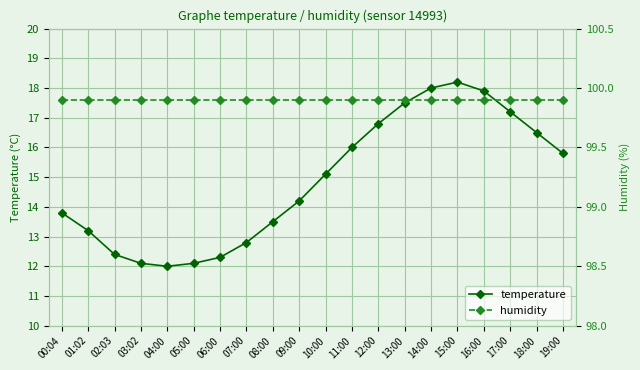

True or false: temperature and humidity cross at least once.

False